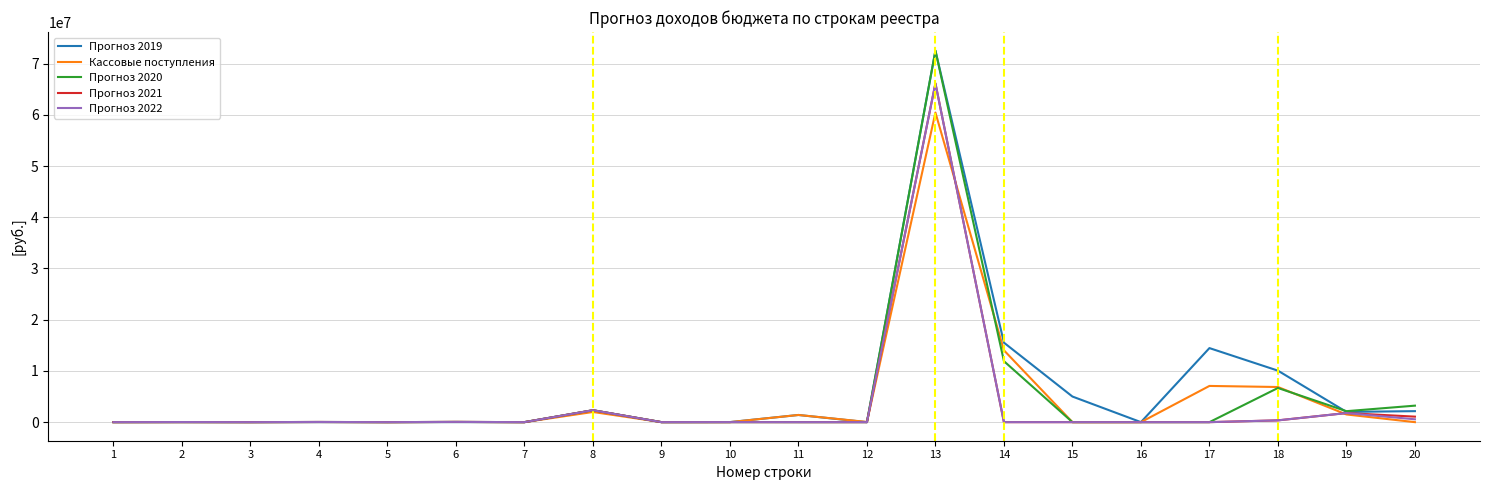

What are all the series names shown in the legend?

Прогноз 2019, Кассовые поступления, Прогноз 2020, Прогноз 2021, Прогноз 2022